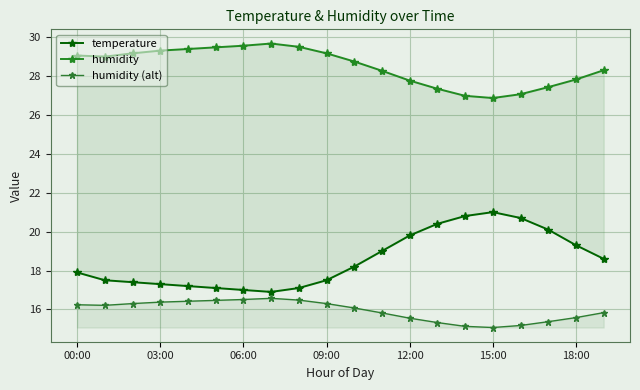

What is the minimum value for humidity?

26.9